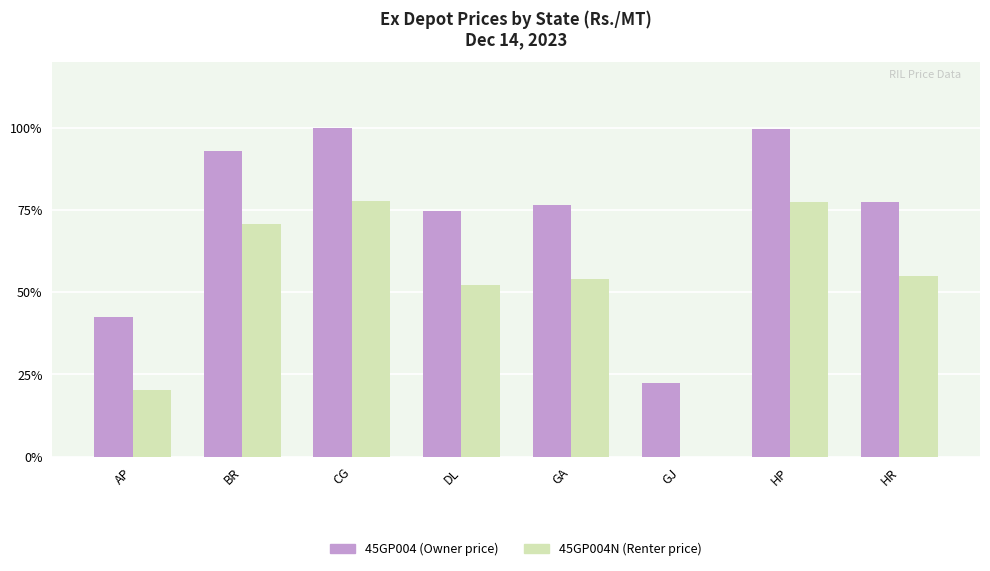

What is the greatest value displayed?

100.0